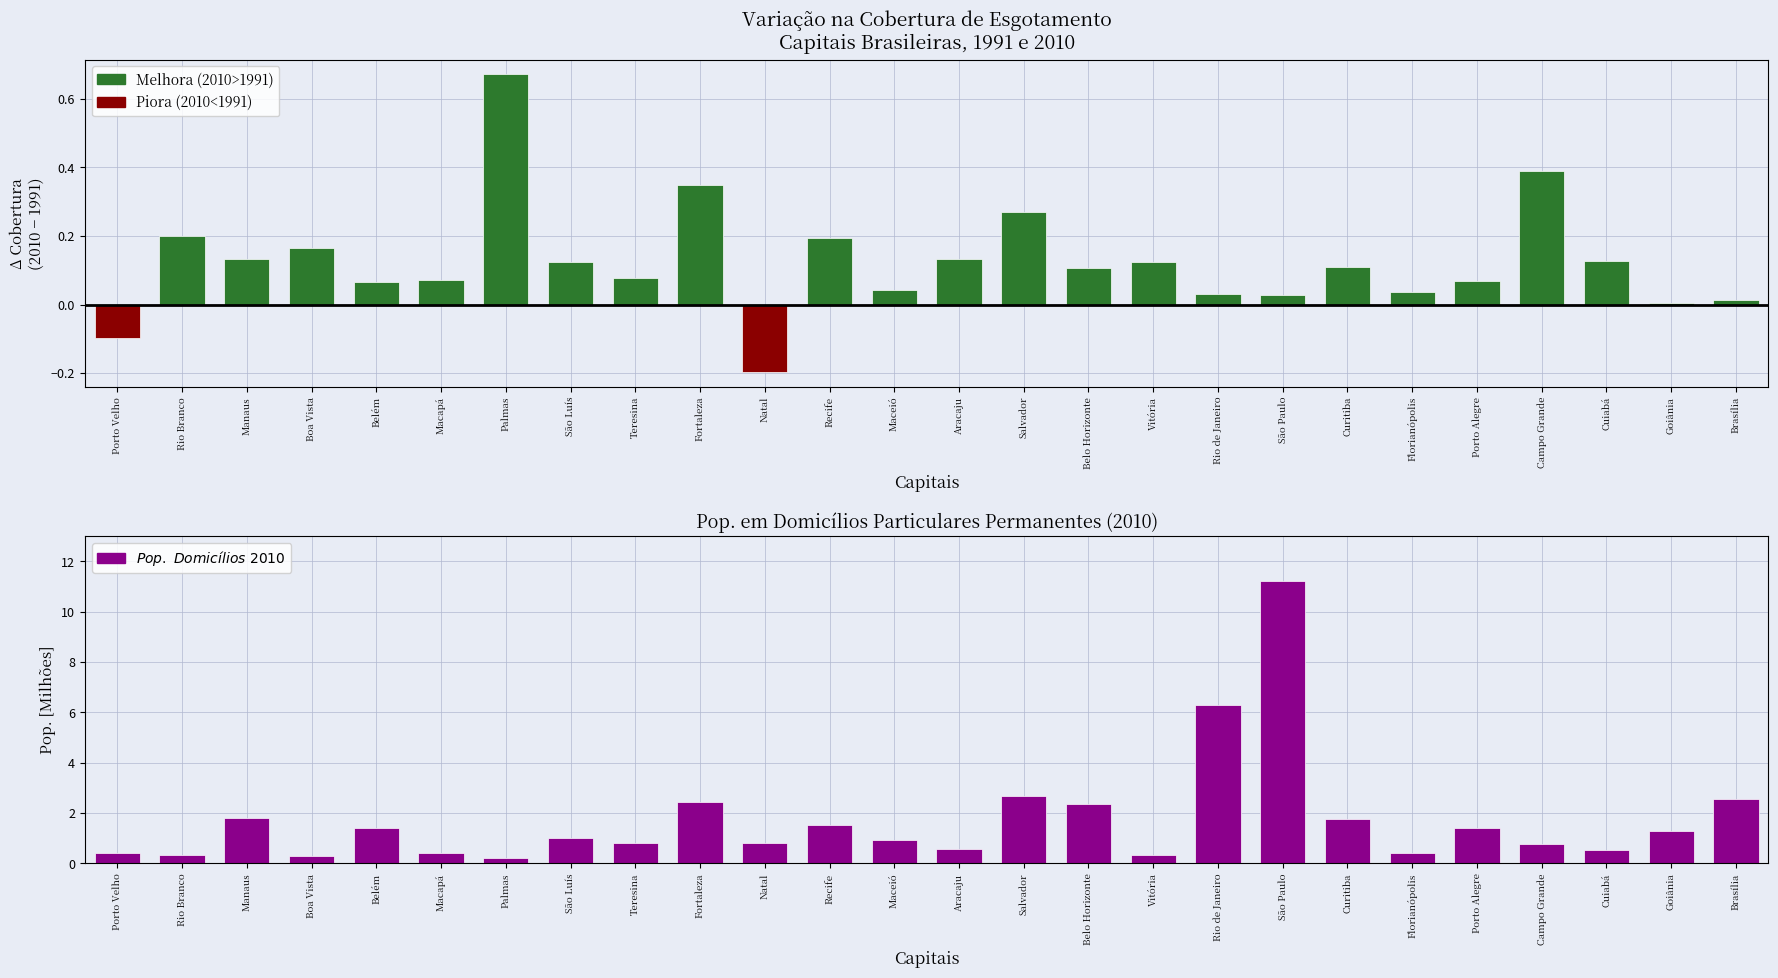

Rank the categories by value from highest to lowest.

São Paulo, Rio de Janeiro, Salvador, Brasília, Fortaleza, Belo Horizonte, Manaus, Curitiba, Recife, Porto Alegre, Belém, Goiânia, São Luís, Maceió, Teresina, Natal, Campo Grande, Aracaju, Cuiabá, Porto Velho, Florianópolis, Macapá, Rio Branco, Vitória, Boa Vista, Palmas